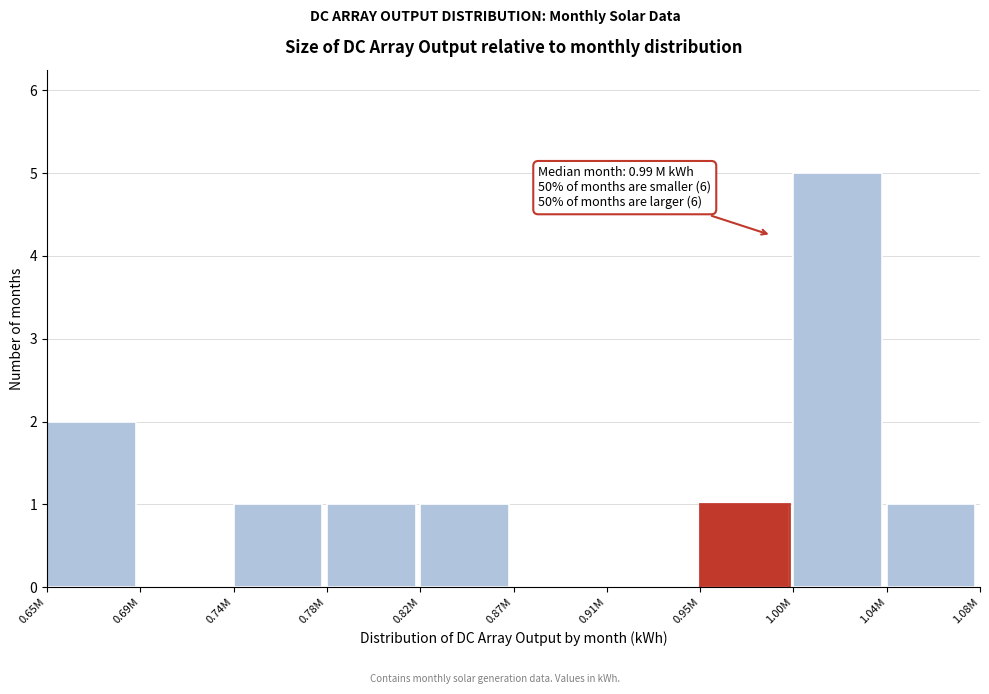

Reading left to right, what are all the values shown in this chart?

0.65M=2	0.69M=0	0.74M=1	0.78M=1	0.82M=1	0.87M=0	0.91M=0	0.95M=1	1.00M=5	1.04M=1